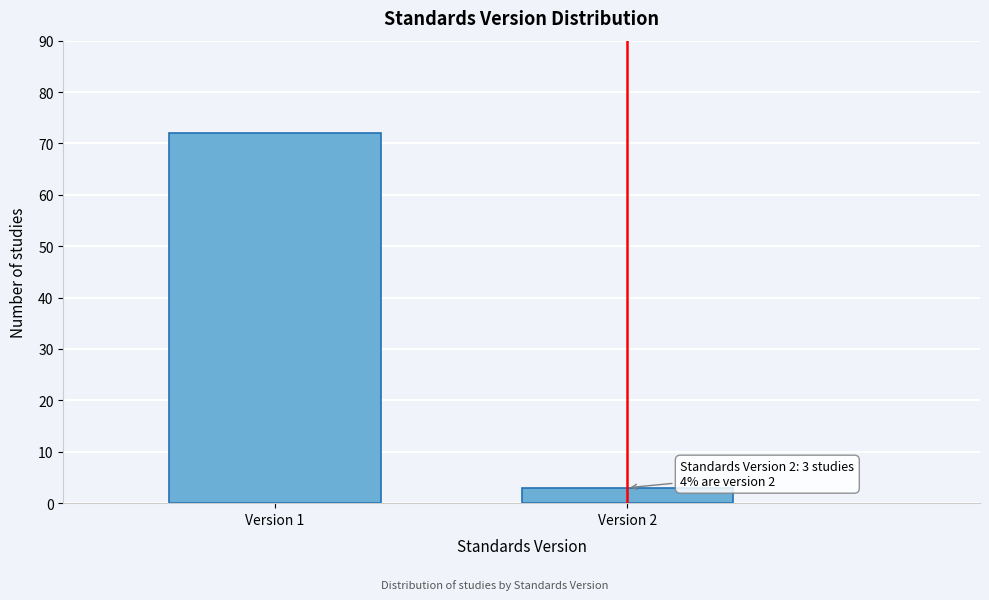

Reading right to left, extract all data points from this chart.

Version 2=3	Version 1=72